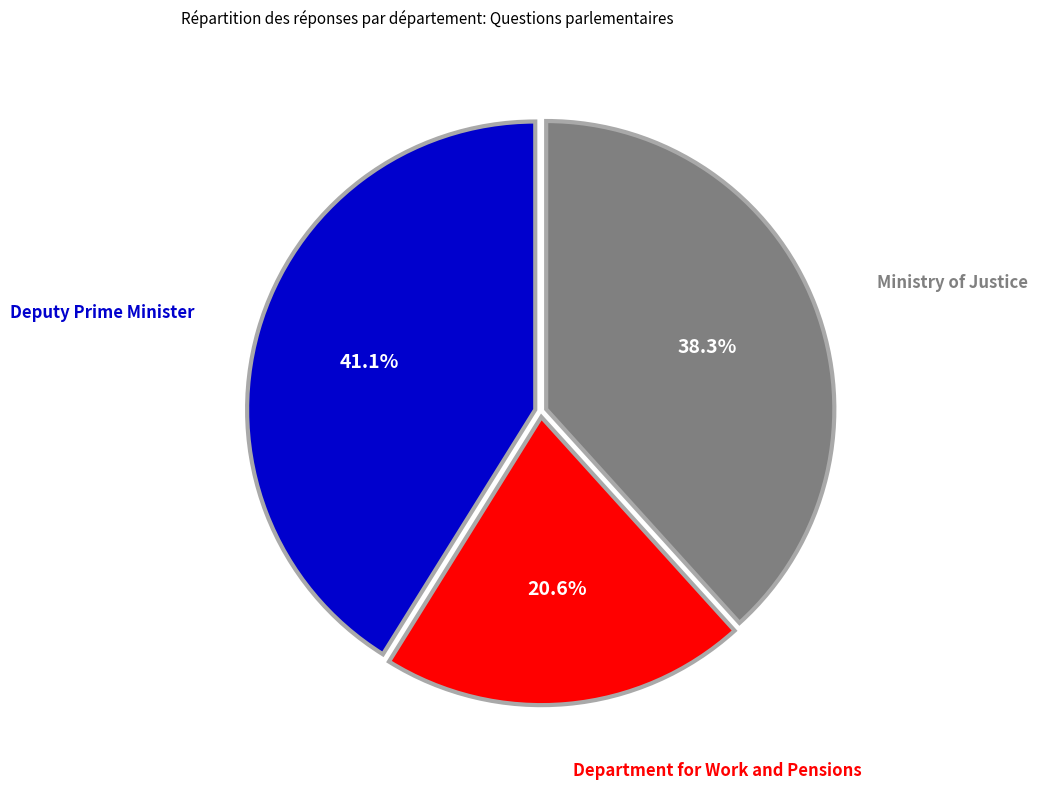

Does any single category account for the majority?

No